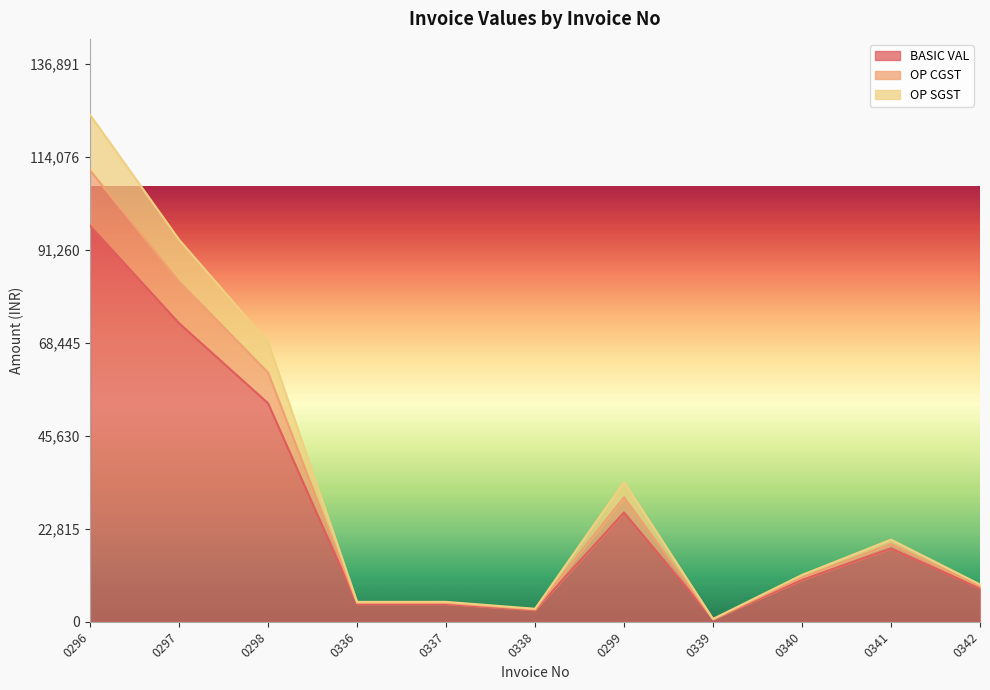

What is the approximate value of BASIC VAL at 0297?

73287.0